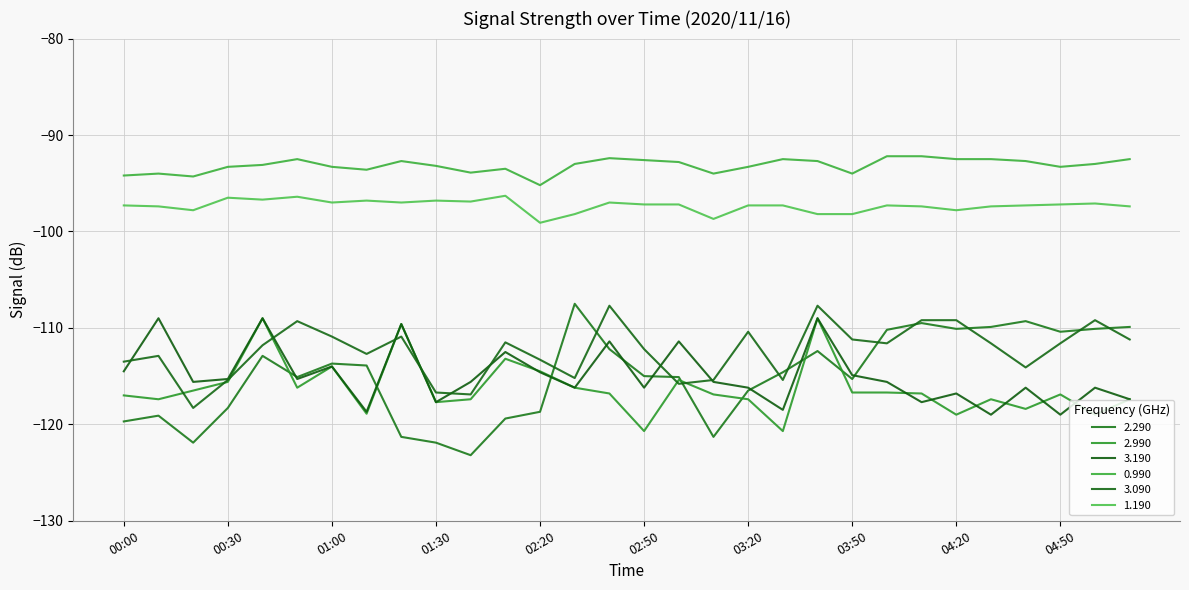

Is this an area chart (filled region under the line)?

No